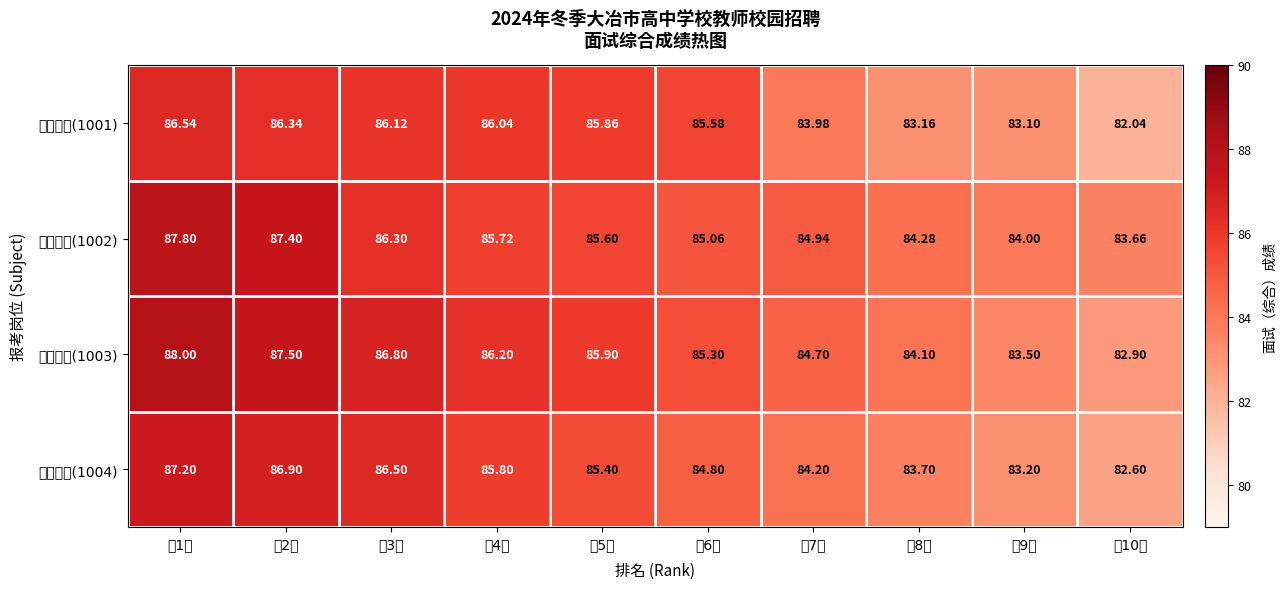

What is the total value across all series at 第8名?

335.2